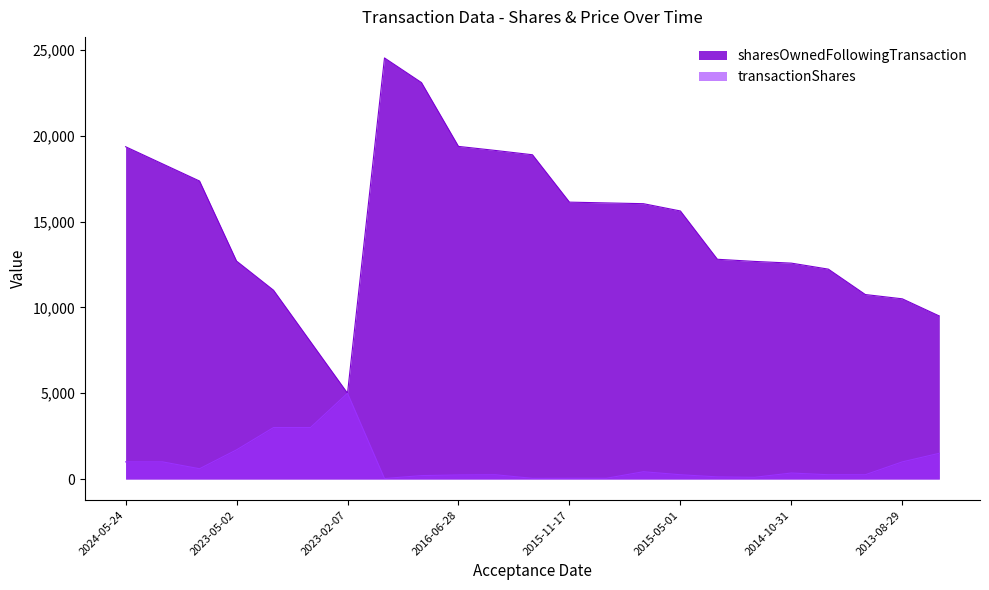

The value of sharesOwnedFollowingTransaction at 2015-09-18 is 16089. True or false?

True